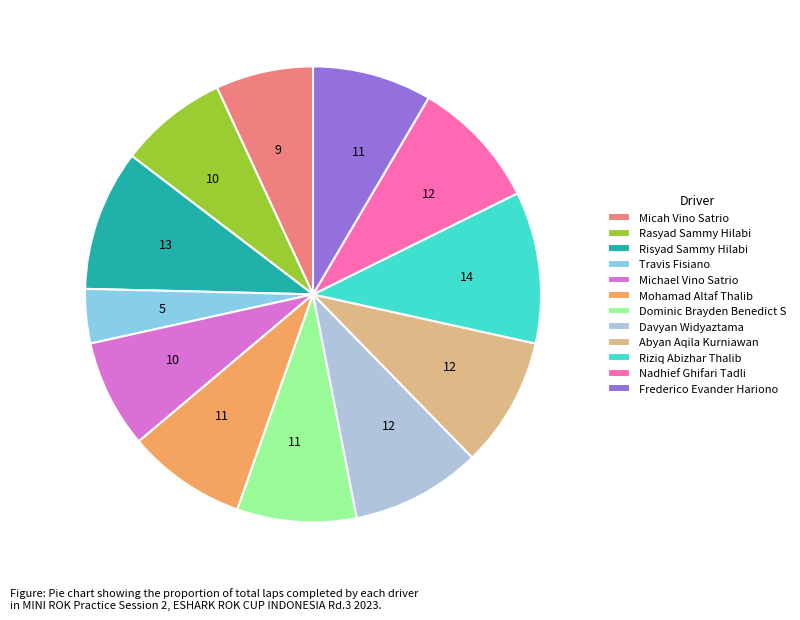

Does Nadhief Ghifari Tadli represent more than half of the total?

No